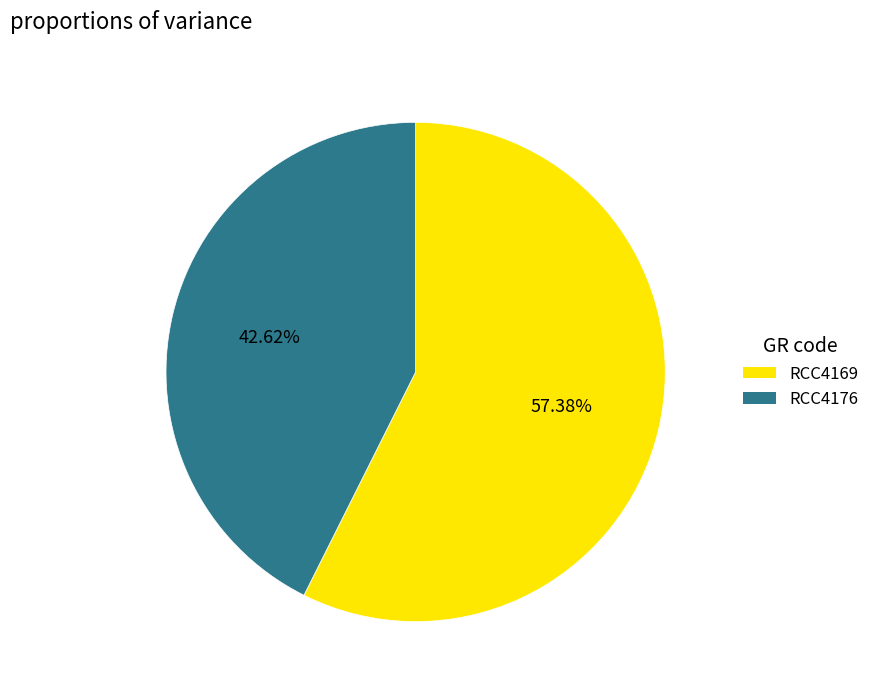

Does RCC4169 represent more than half of the total?

Yes